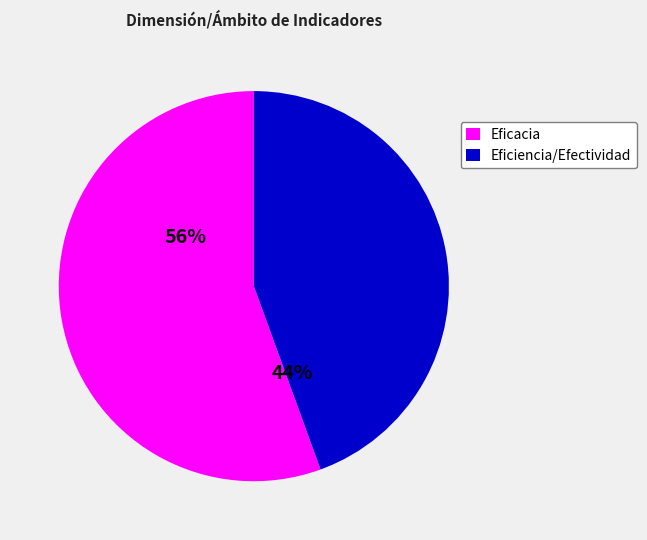

To the nearest percent, what is the average slice percentage?

50%